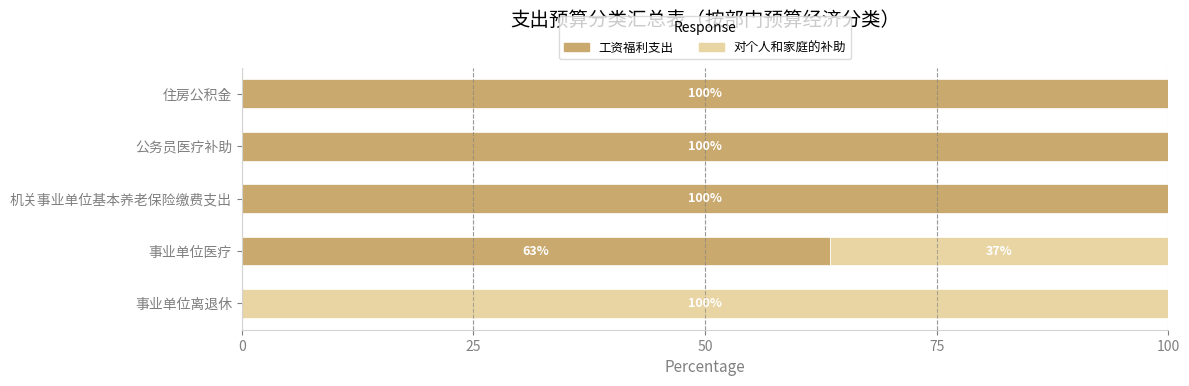

What is the total value across all series at 机关事业单位基本养老保险缴费支出?

100.0